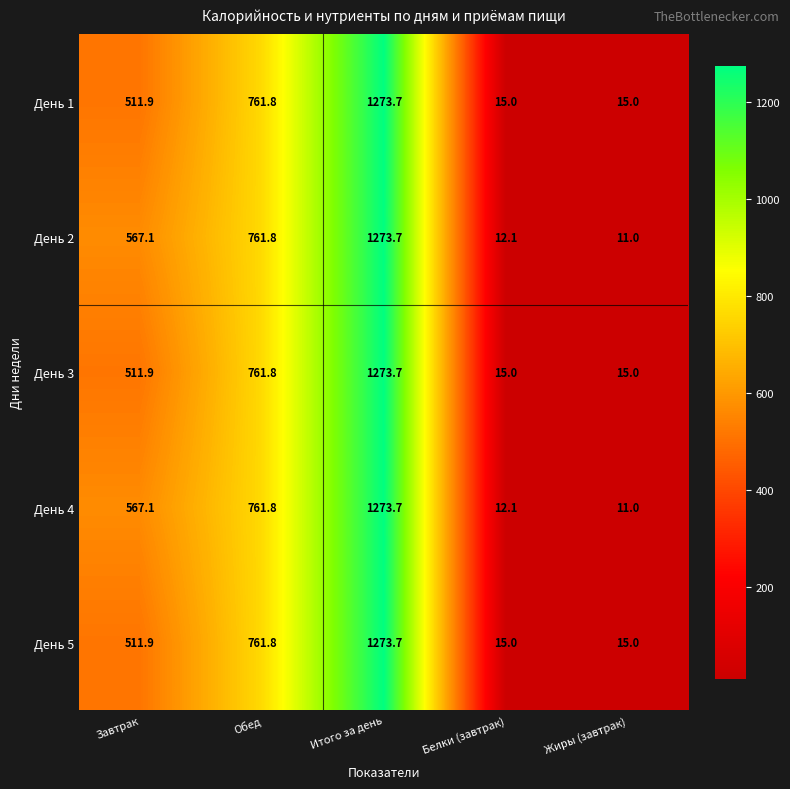

At which category is the sum across all series the highest?

Итого за день